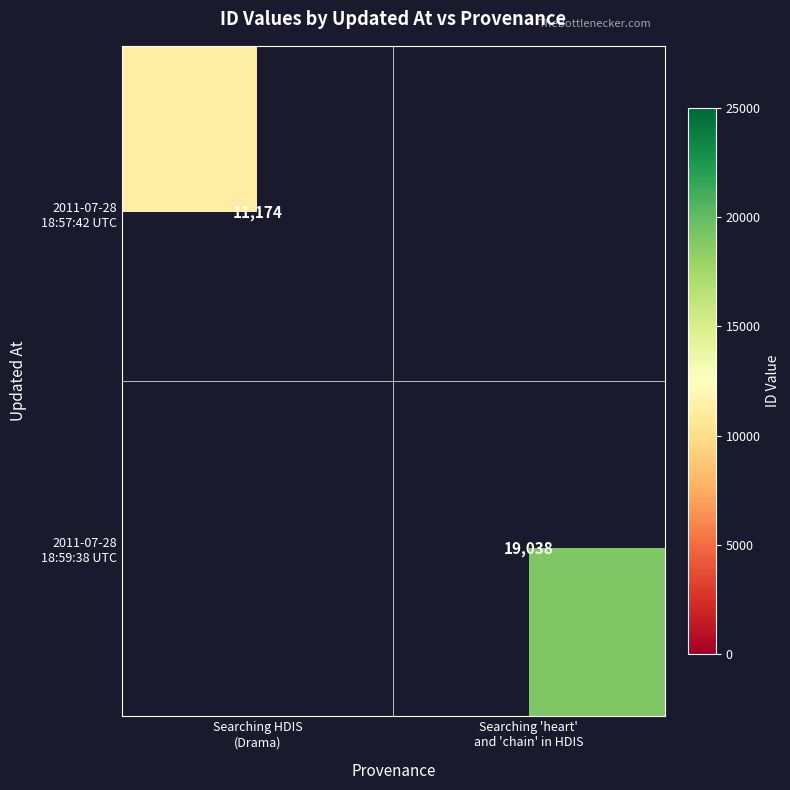

Which has a higher value, Searching HDIS
(Drama) or Searching 'heart'
and 'chain' in HDIS?

Searching 'heart'
and 'chain' in HDIS